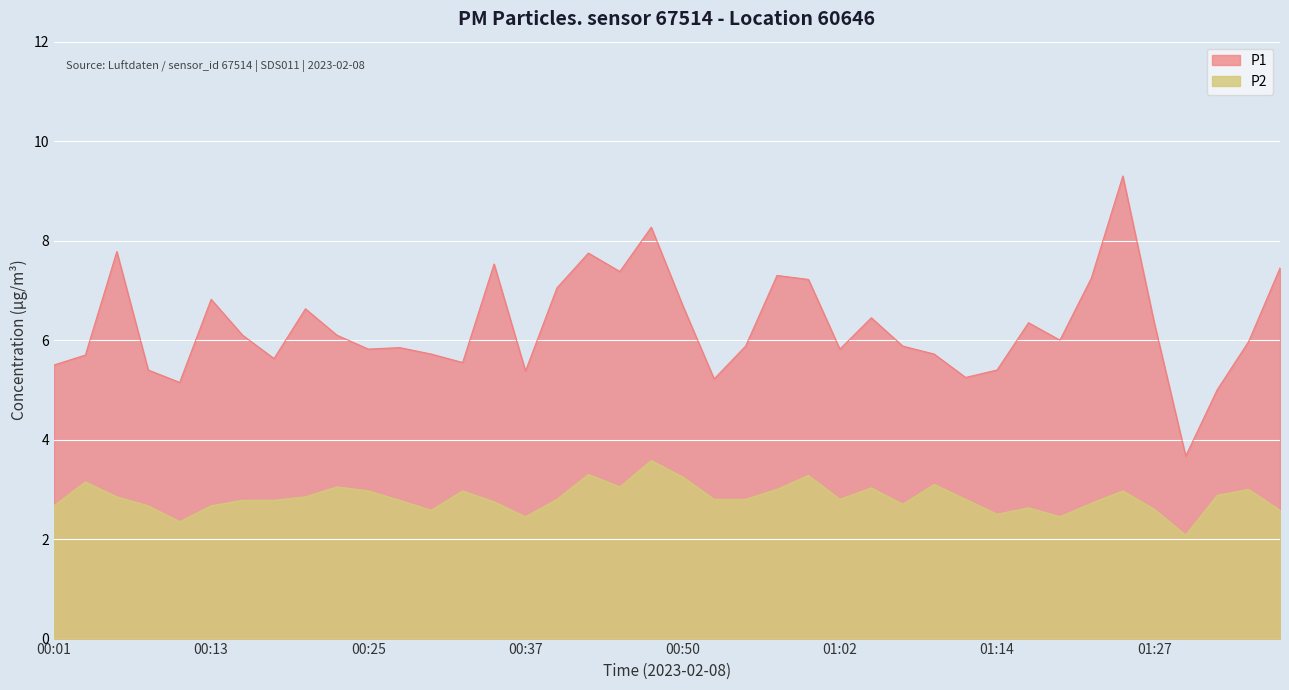

At which category does the chart reach its minimum across all series?

01:29